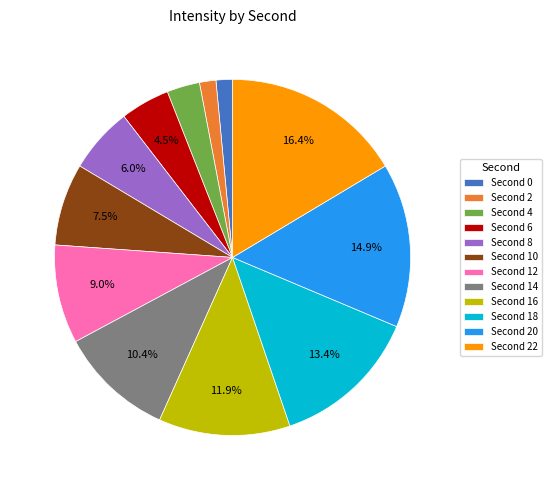

Which category has the biggest portion of the pie?

Second 22